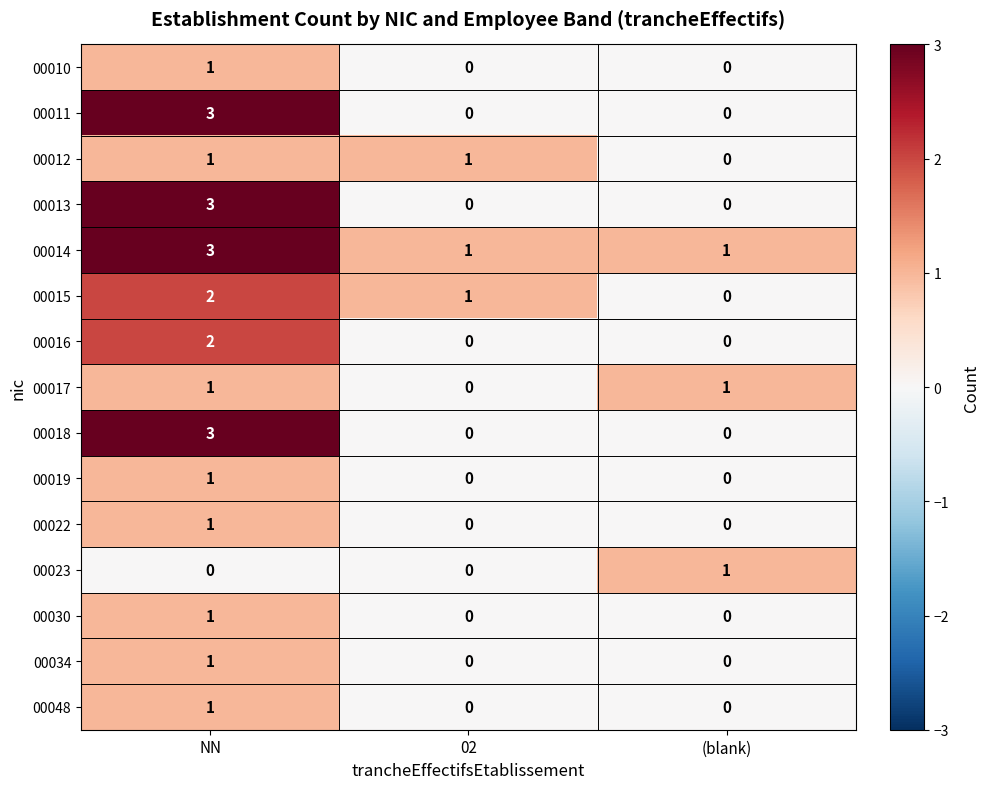

What is the greatest value displayed?

3